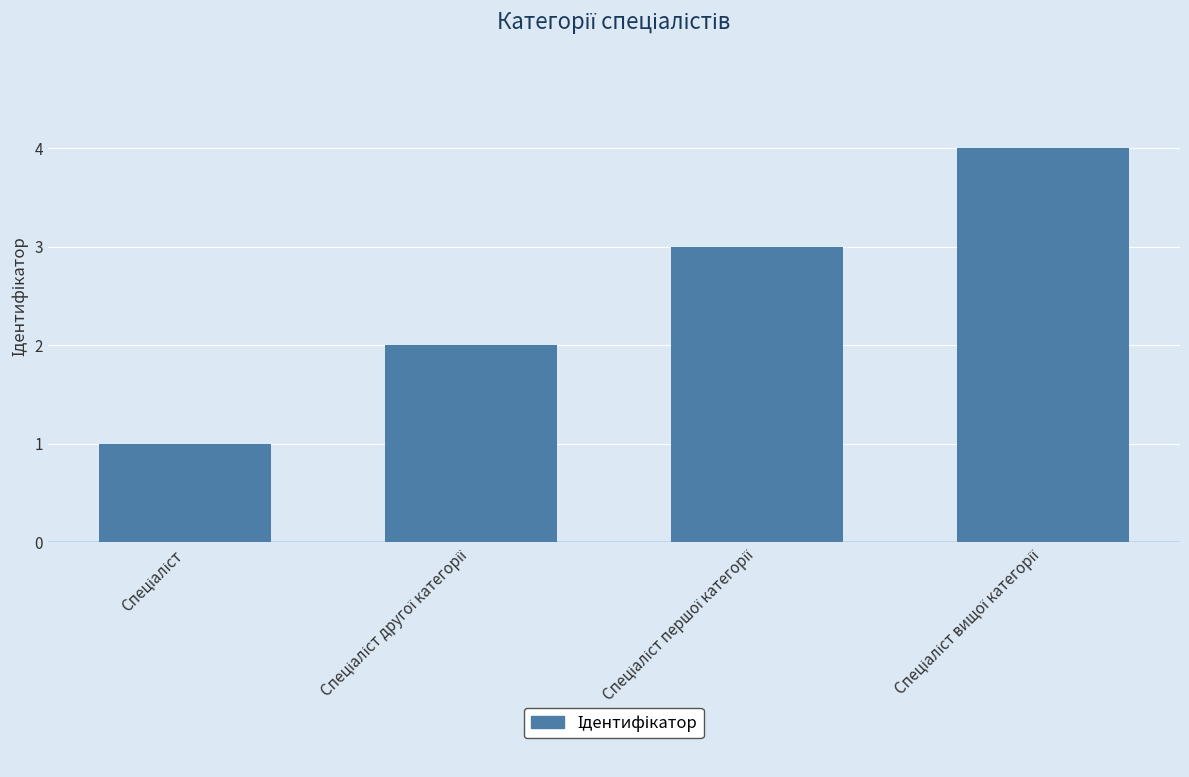

What is the smallest value displayed?

1